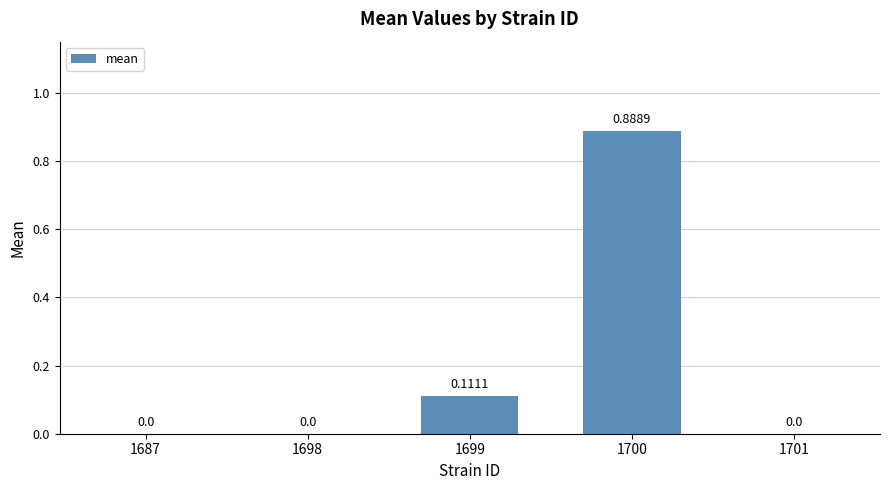

What is the sum of all values?

1.0